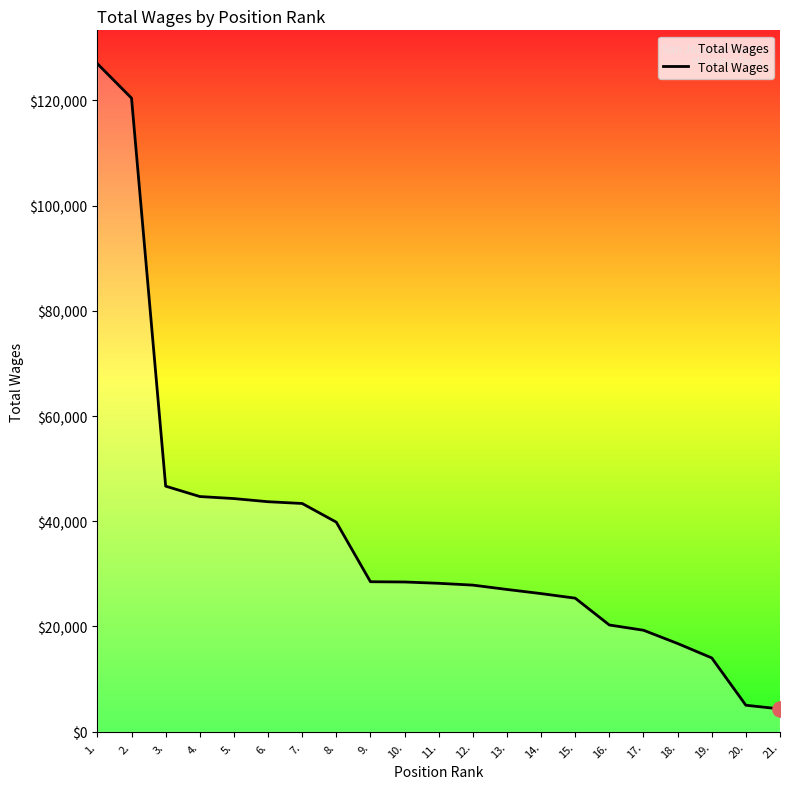

Which has a higher value, 8. or 4.?

4.